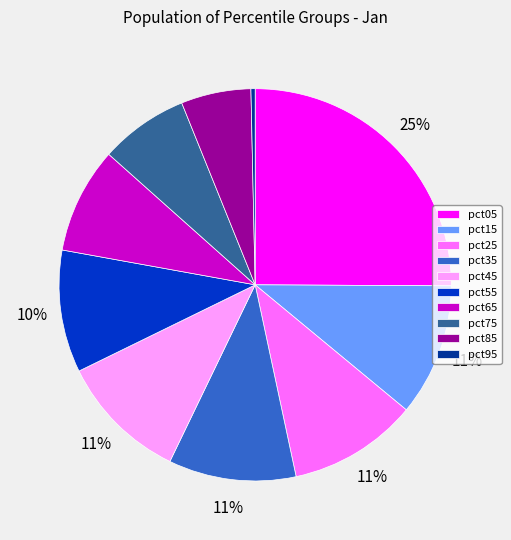

How many slices are in this pie chart?

10